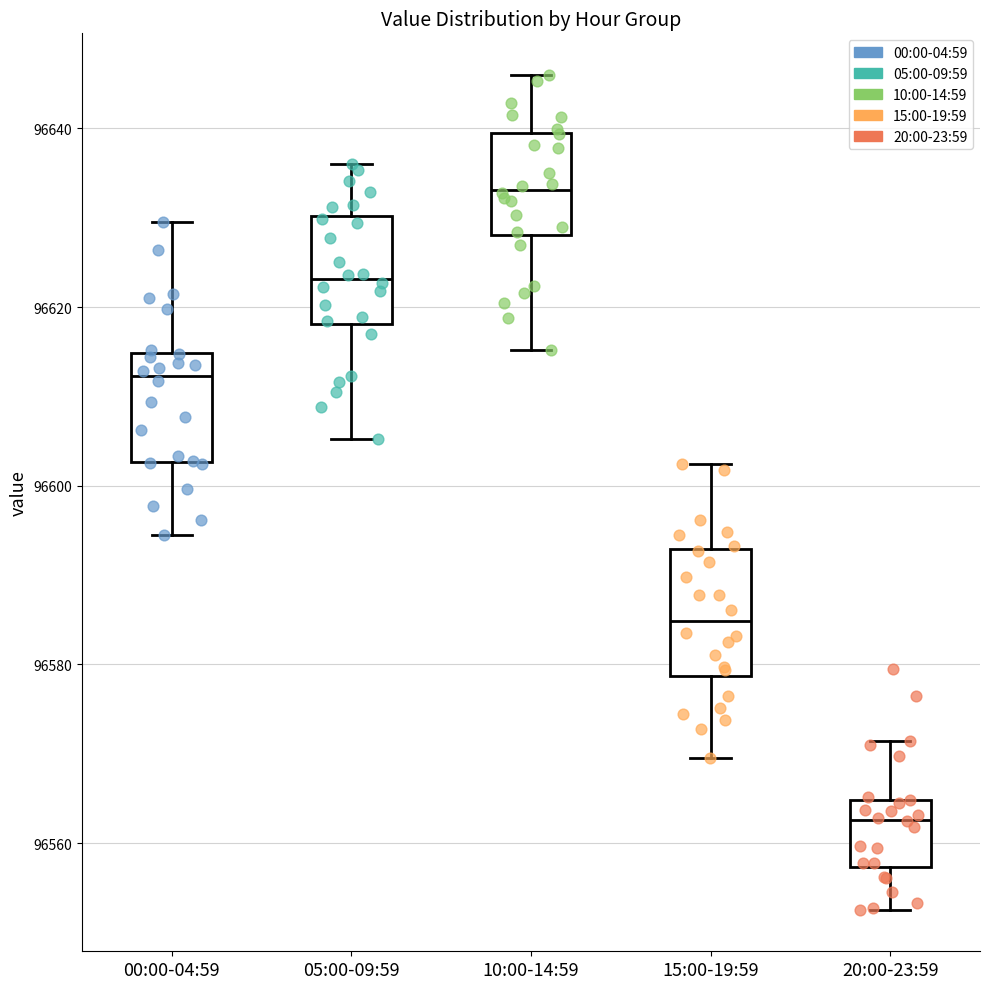

Reading left to right, transcribe this box plot: for each box, give where its median line is, the range the box spans, and where its two whiskers end, as read against the y-axis. The values are not printed on the chart, so give them approximately, as read against the axis.

00:00-04:59: median 96612, box 96602 to 96614, whiskers 96594 to 96630
05:00-09:59: median 96624, box 96618 to 96630, whiskers 96606 to 96636
10:00-14:59: median 96634, box 96628 to 96640, whiskers 96616 to 96646
15:00-19:59: median 96584, box 96578 to 96592, whiskers 96570 to 96602
20:00-23:59: median 96562, box 96558 to 96564, whiskers 96552 to 96572